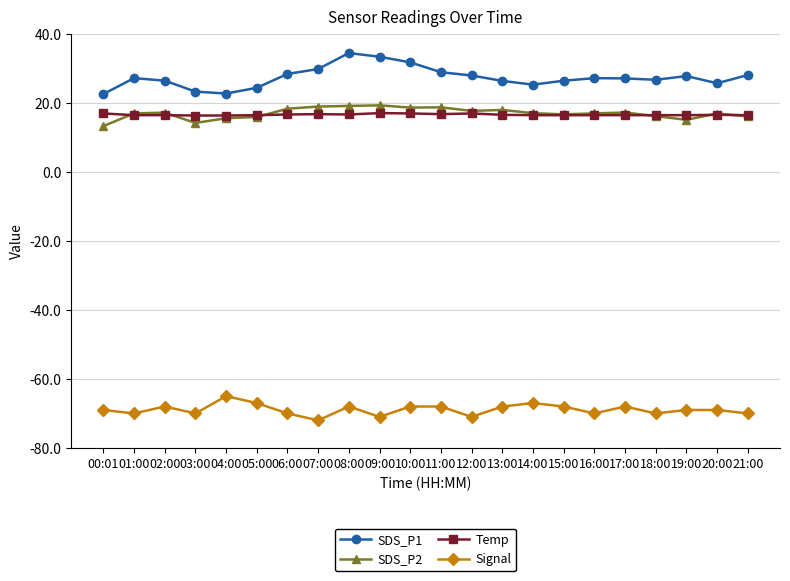

True or false: Temp and SDS_P1 cross at least once.

False